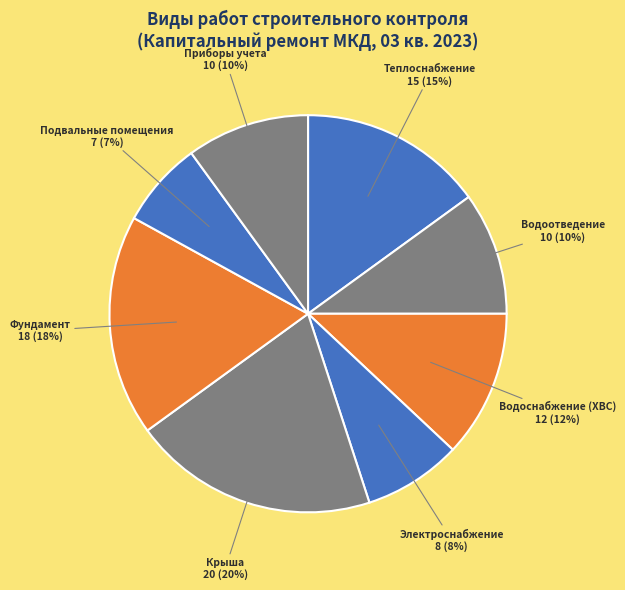

To the nearest percent, what percentage of the pie is Водоотведение?

10%